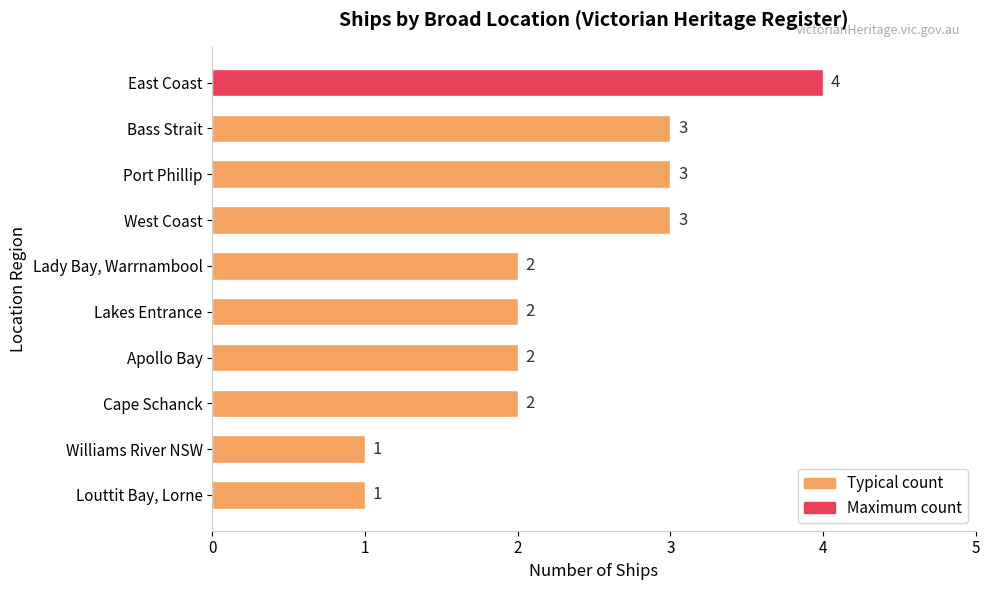

Approximately how many times larger is the value at Port Phillip compared to Cape Schanck?

1.5